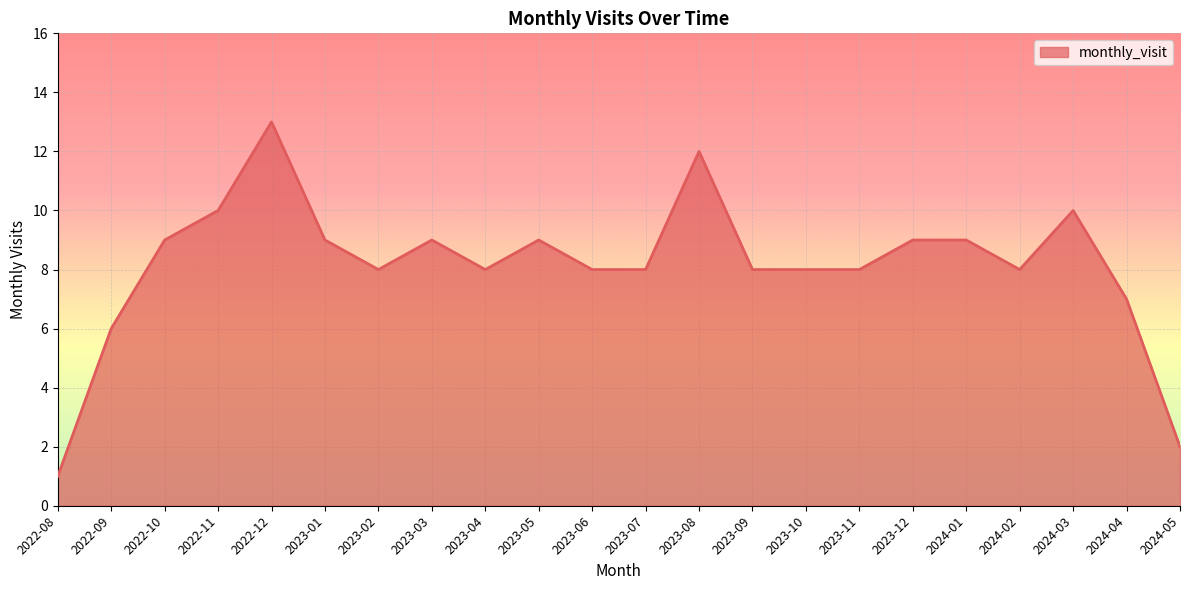

At which label does the data first exceed 8?

2022-10